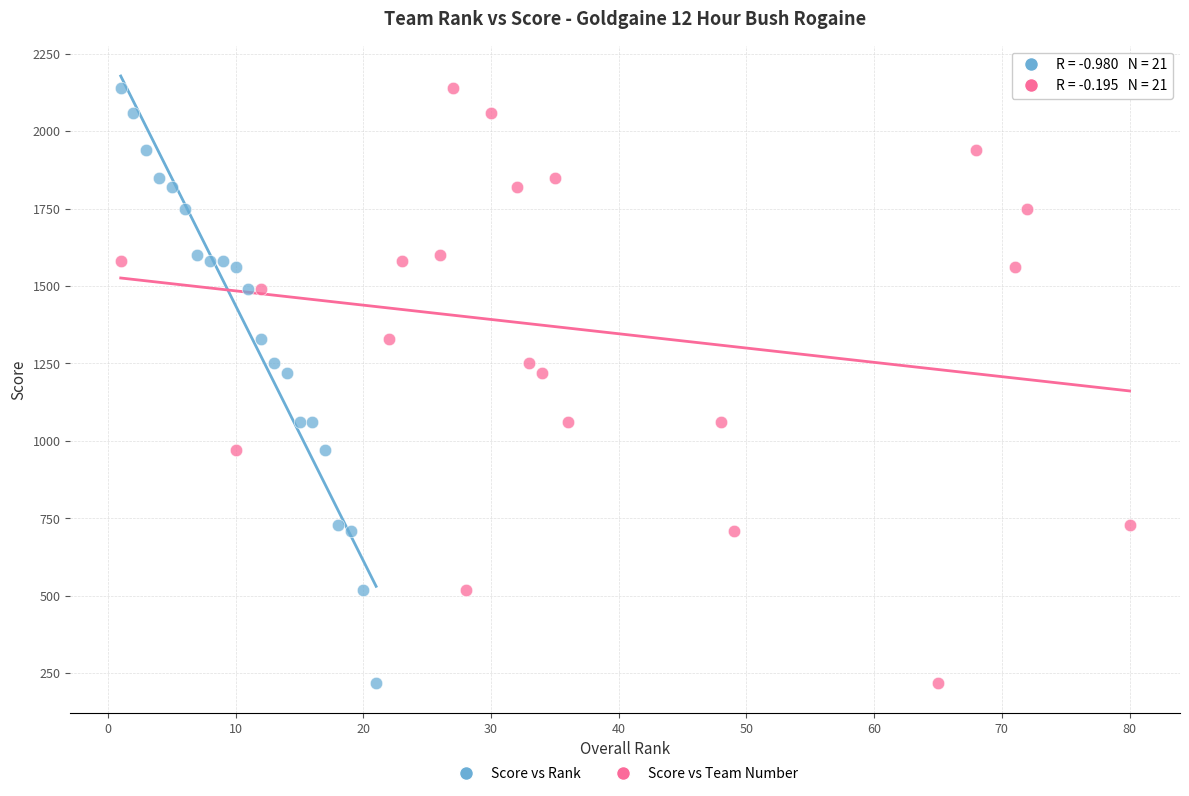

What are all the series names shown in the legend?

Score vs Rank, Score vs Team Number